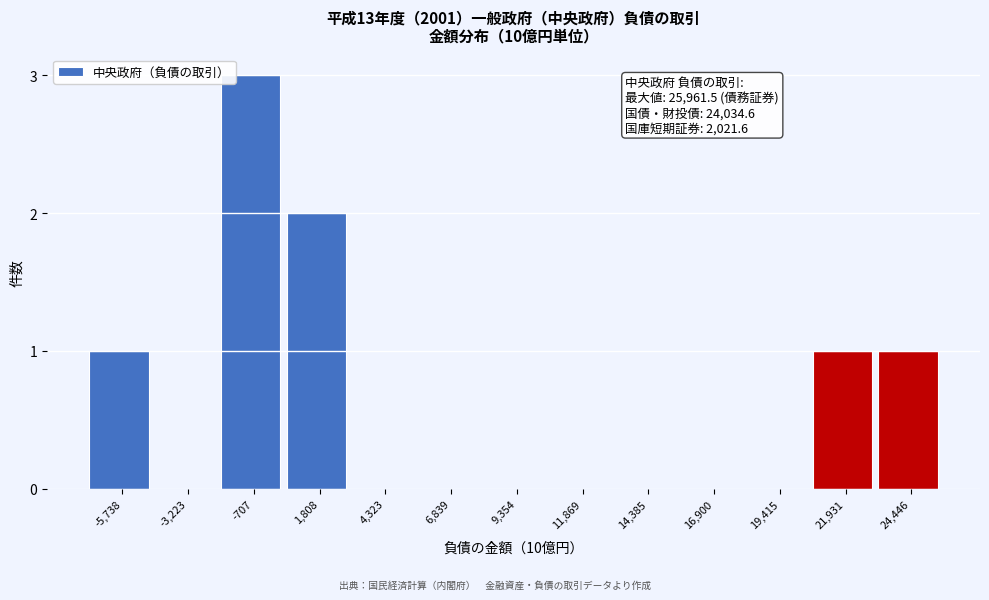

Reading left to right, extract all data points from this chart.

-5,738=1	-3,223=0	-707=3	1,808=2	4,323=0	6,839=0	9,354=0	11,869=0	14,385=0	16,900=0	19,415=0	21,931=1	24,446=1